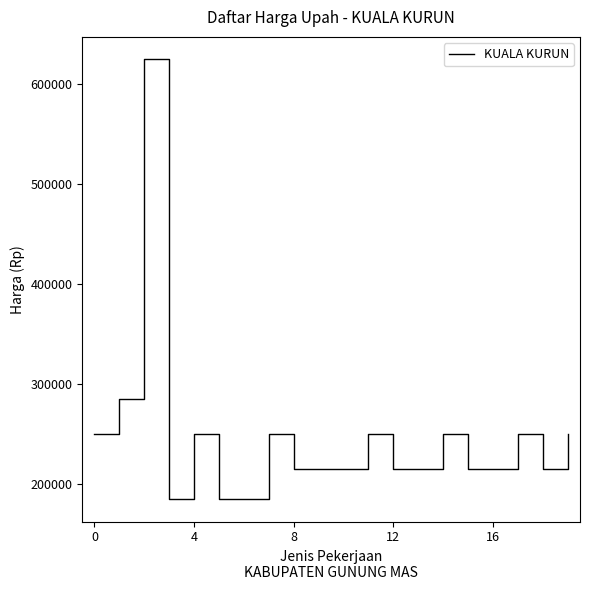

What is the smallest value displayed?

185000